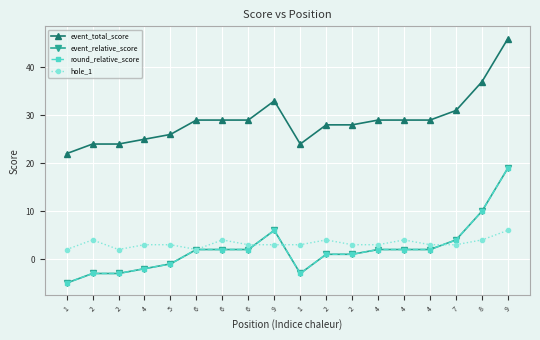

Is this an area chart (filled region under the line)?

No